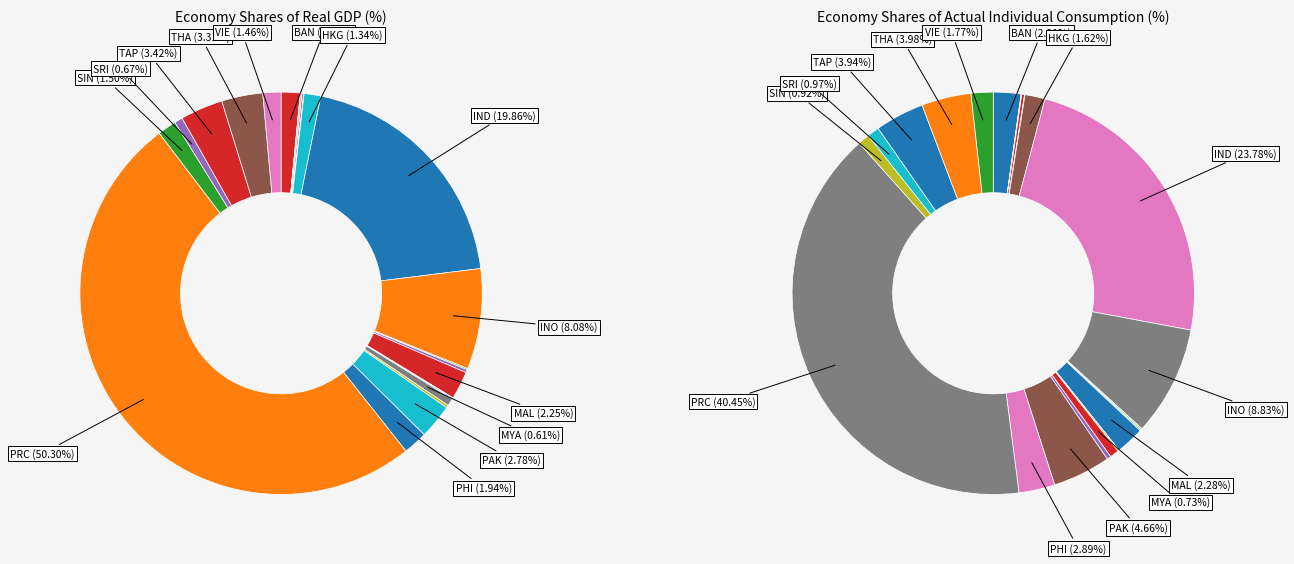

What is the smallest slice in the pie chart?

MLD